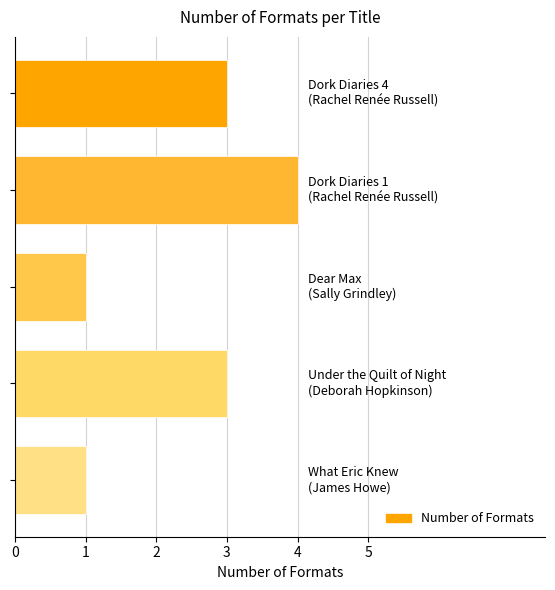

How many distinct data groups are displayed?

1